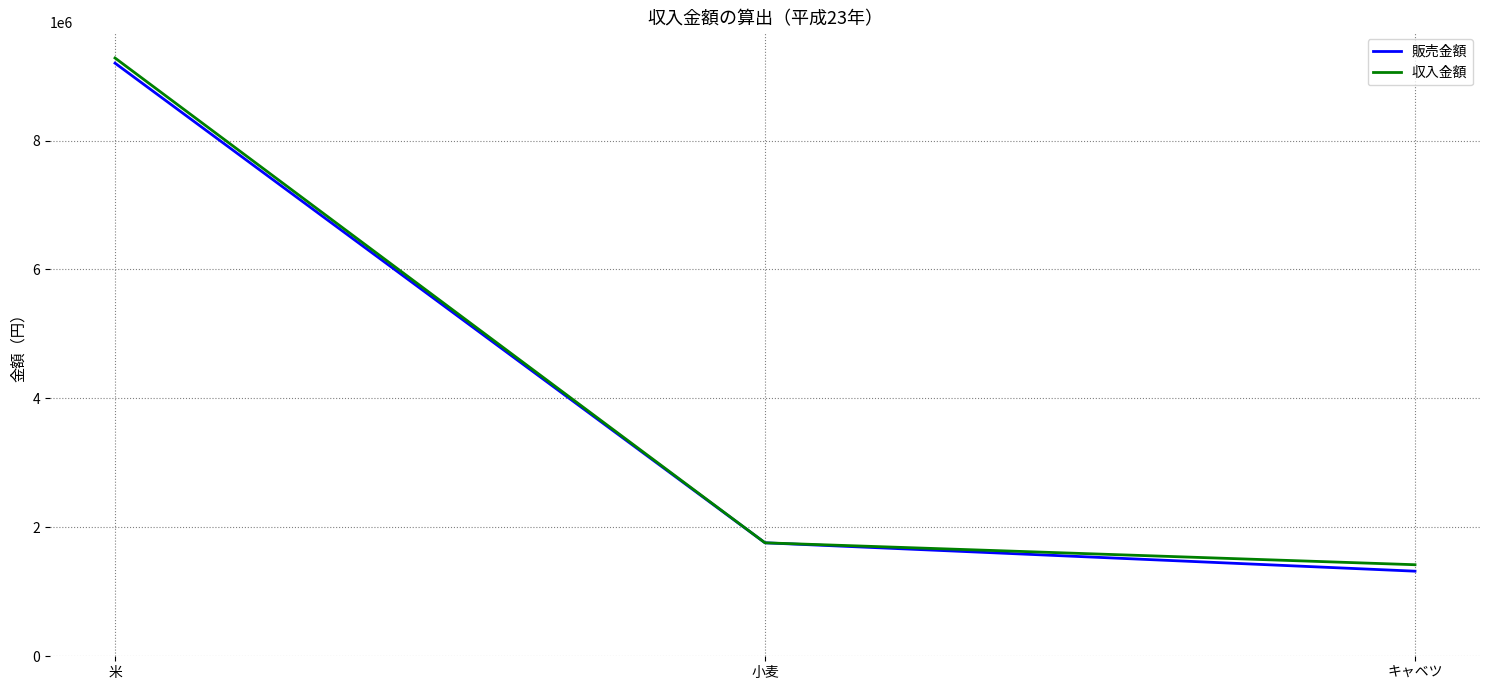

The 販売金額 series shows 1320000 at キャベツ. True or false?

True